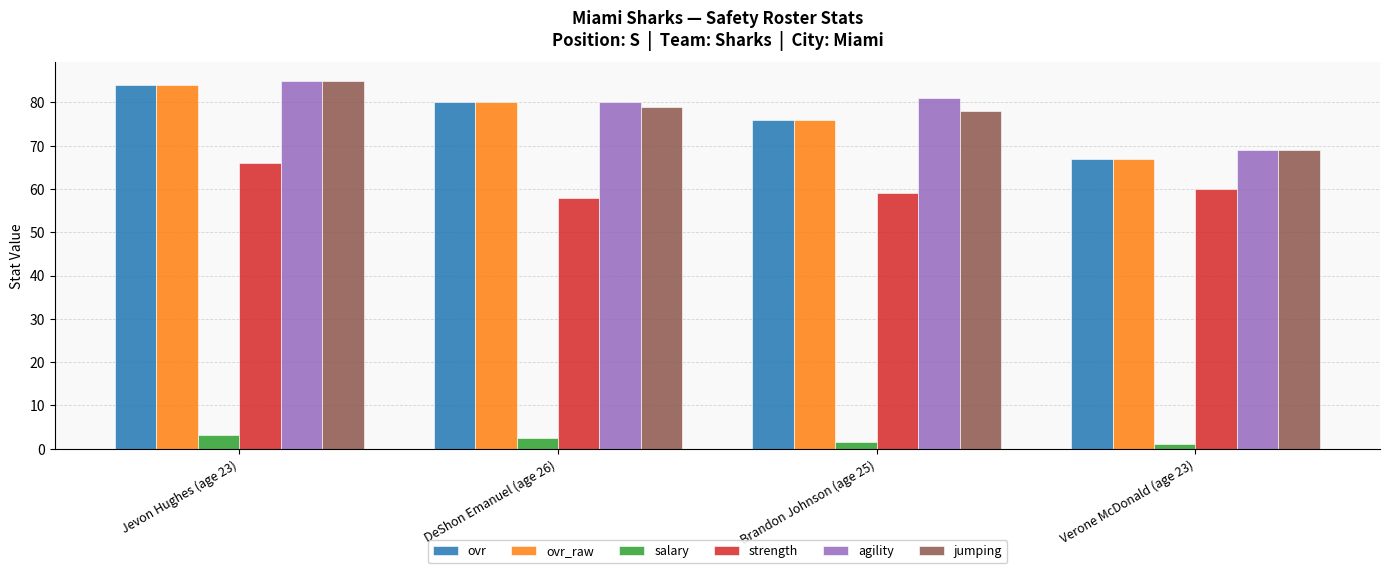

What is the label of the 2nd bar from the left?

DeShon Emanuel (age 26)